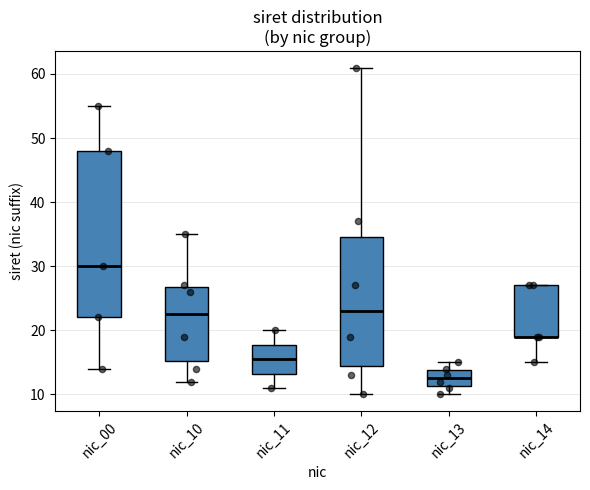

Reading left to right, transcribe this box plot: for each box, give where its median line is, the range the box spans, and where its two whiskers end, as read against the y-axis. The values are not printed on the chart, so give them approximately, as read against the axis.

nic_00: median 30, box 22 to 48, whiskers 14 to 55
nic_10: median 23, box 15 to 27, whiskers 12 to 35
nic_11: median 16, box 13 to 18, whiskers 11 to 20
nic_12: median 23, box 15 to 35, whiskers 10 to 61
nic_13: median 13, box 11 to 14, whiskers 10 to 15
nic_14: median 19 (drawn on the box's lower edge), box 19 to 27, whiskers 15 to 27